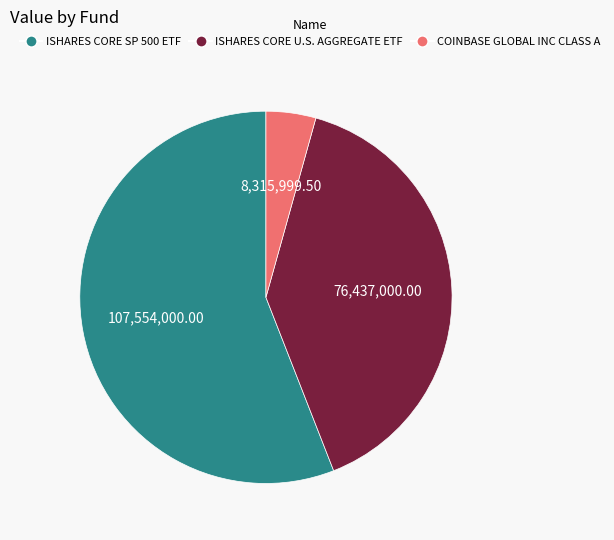

Which has a higher value, ISHARES CORE U.S. AGGREGATE ETF or ISHARES CORE SP 500 ETF?

ISHARES CORE SP 500 ETF